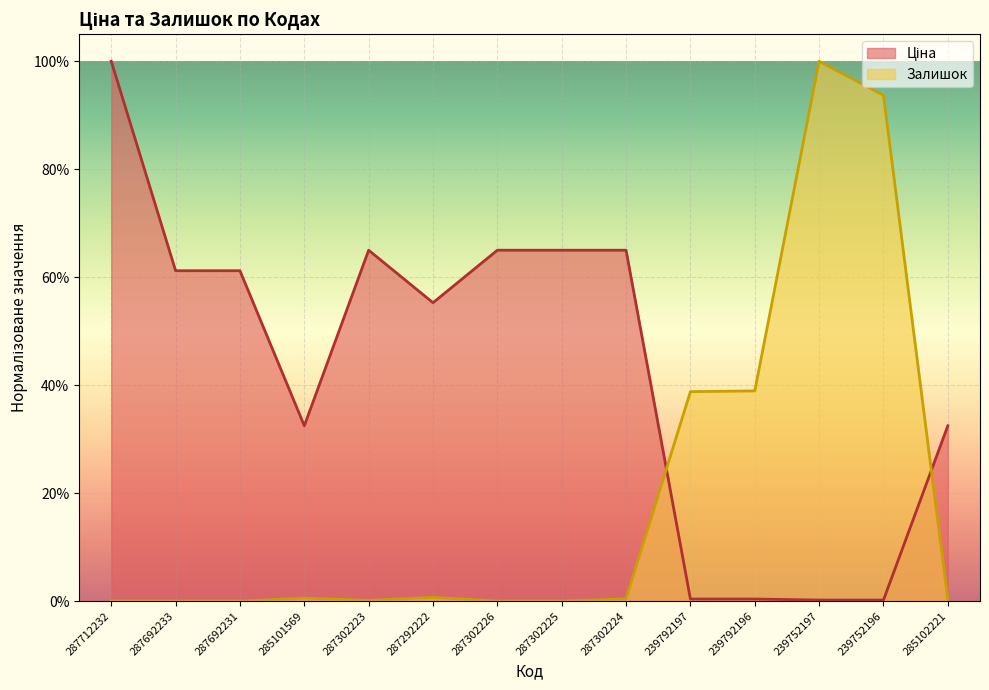

What is the difference between the highest and lowest values at 239792197?

0.4